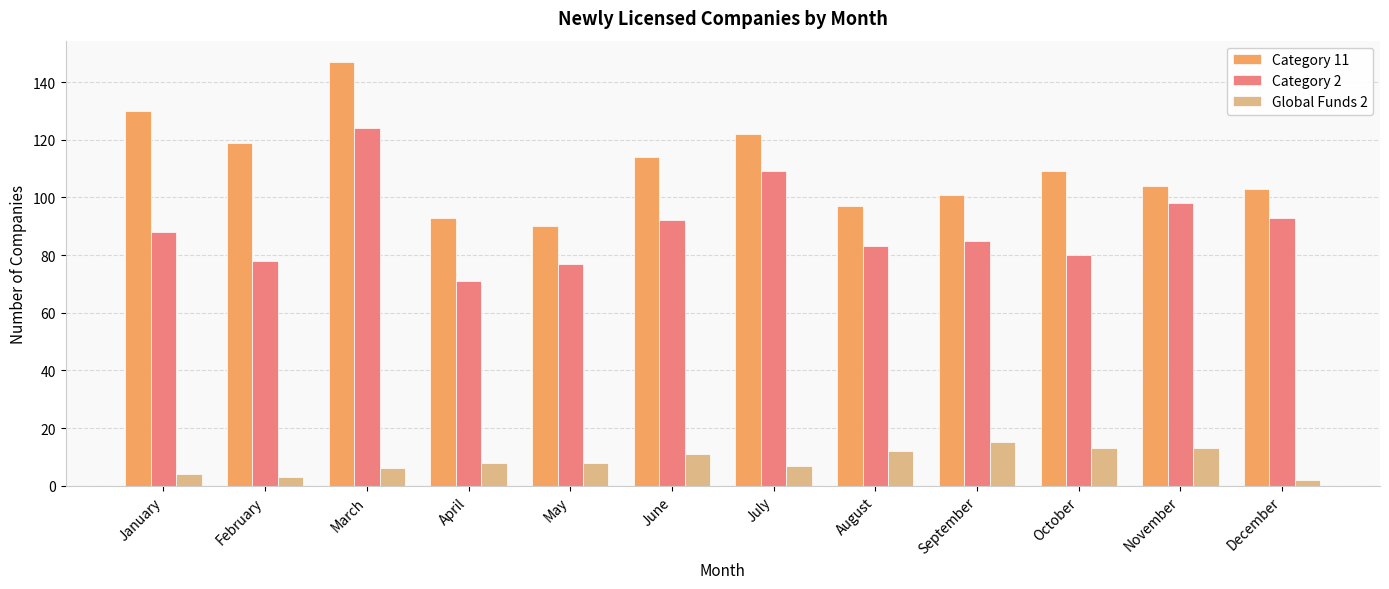

List the series in order of their peak value, highest first.

Category 11, Category 2, Global Funds 2